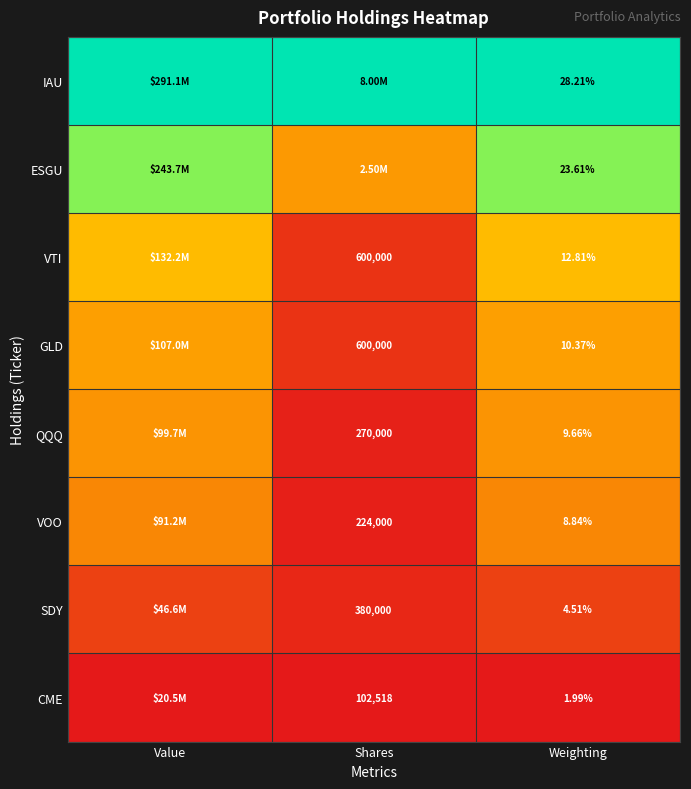

Between Value and Shares, which series saw the biggest shift?

ESGU